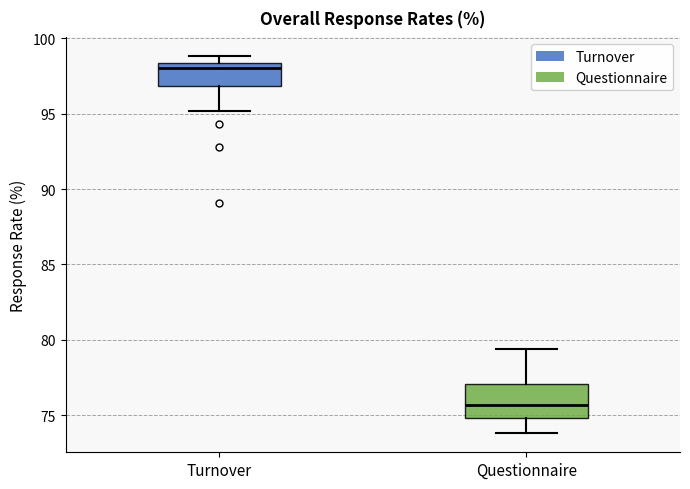

Reading left to right, read every box against the y-axis: the position of its median line, the range the box covers, and the ends of its whiskers. The values are not printed on the chart, so give them approximately, as read against the axis.

Turnover: median 98.0, box 97.0 to 98.5, whiskers 95.0 to 99.0
Questionnaire: median 75.5, box 75.0 to 77.0, whiskers 74.0 to 79.5